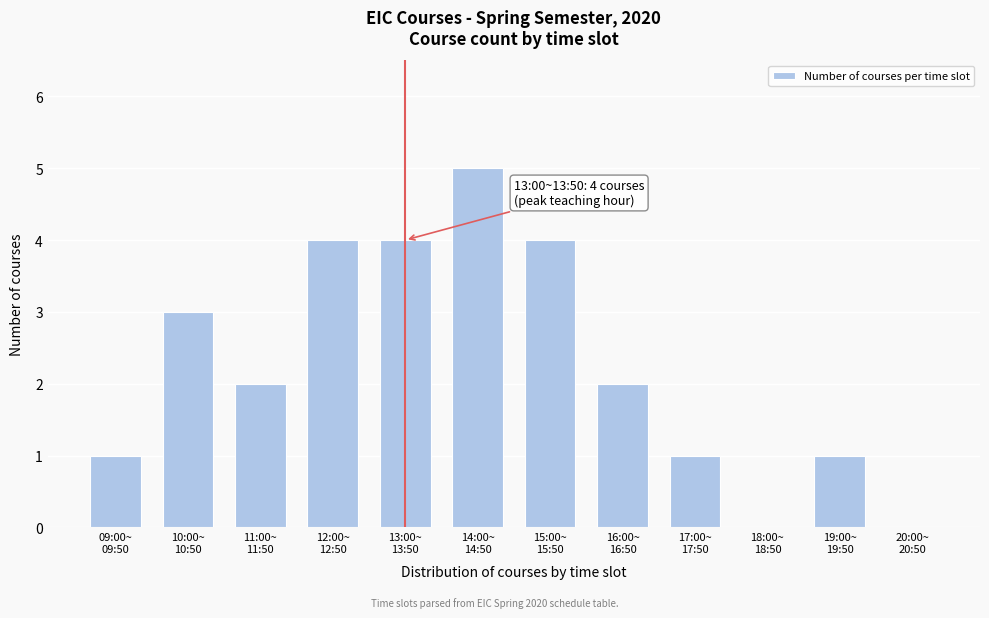

What is the maximum value shown in the chart?

5